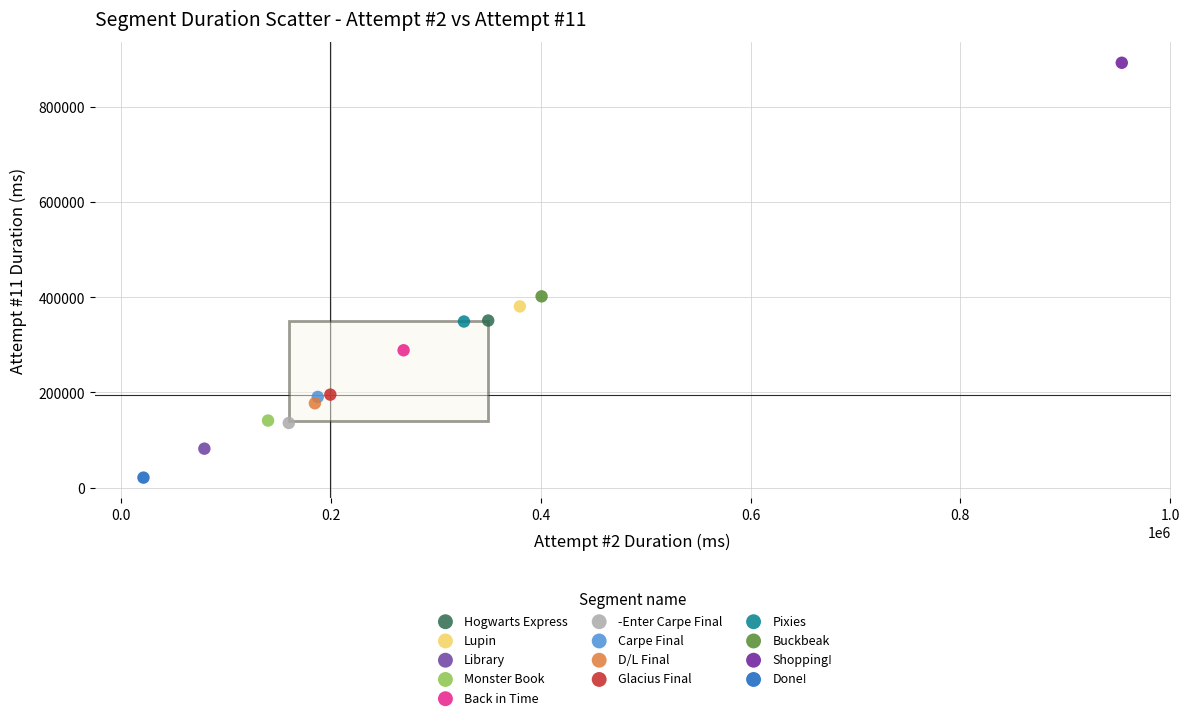

Which series contains the lowest Y value?

Done!